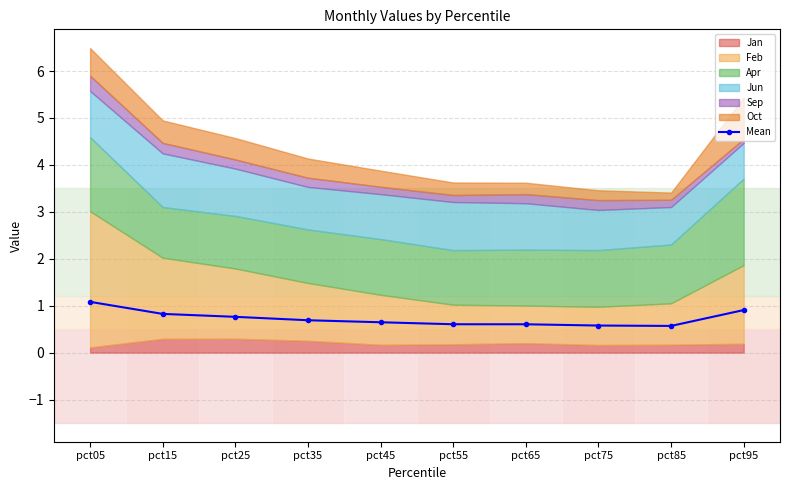

Rank the categories by value from highest to lowest.

pct05, pct95, pct15, pct25, pct35, pct45, pct55, pct65, pct75, pct85